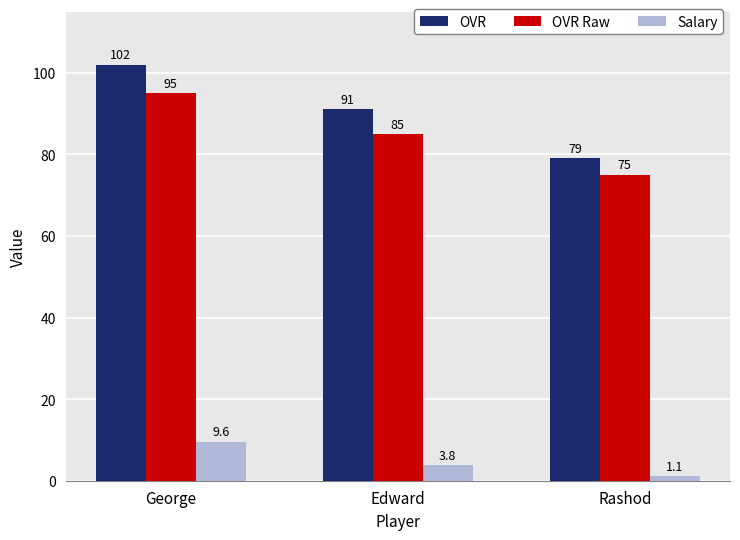

What is the label of the 3rd bar from the left?

Rashod